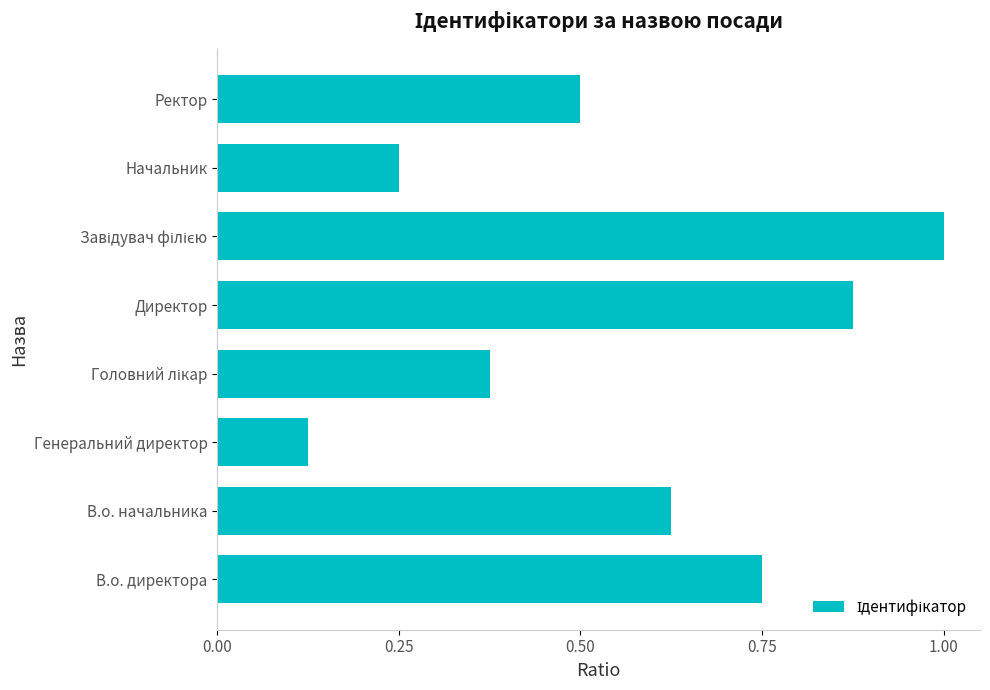

Are the bars horizontal?

Yes